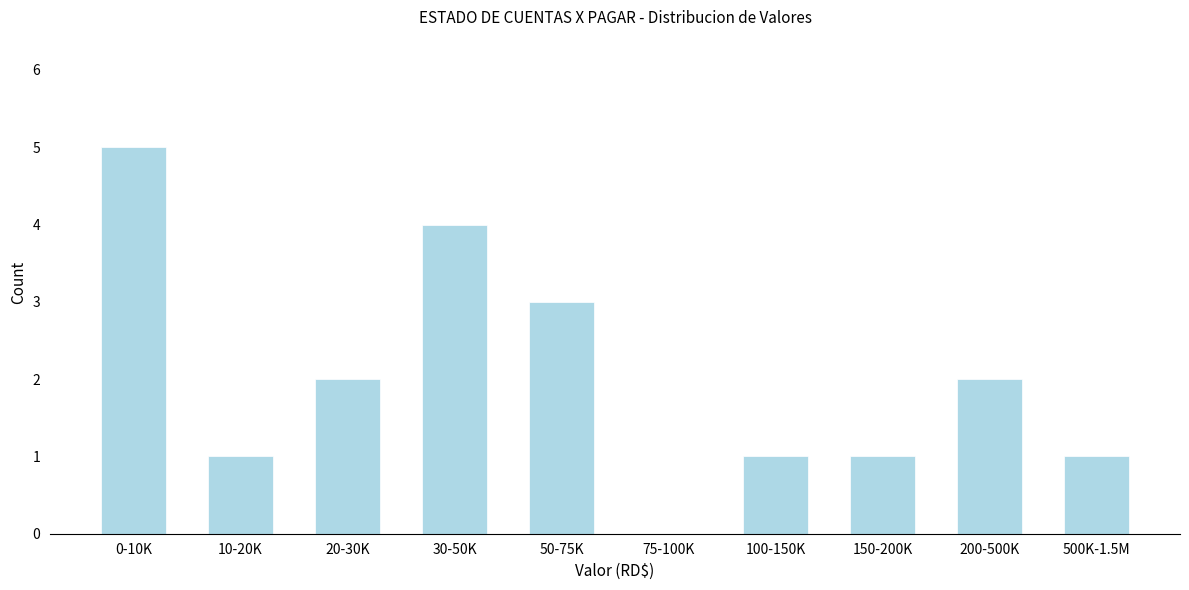

Reading left to right, transcribe all the data shown in this chart.

0-10K=5	10-20K=1	20-30K=2	30-50K=4	50-75K=3	75-100K=0	100-150K=1	150-200K=1	200-500K=2	500K-1.5M=1